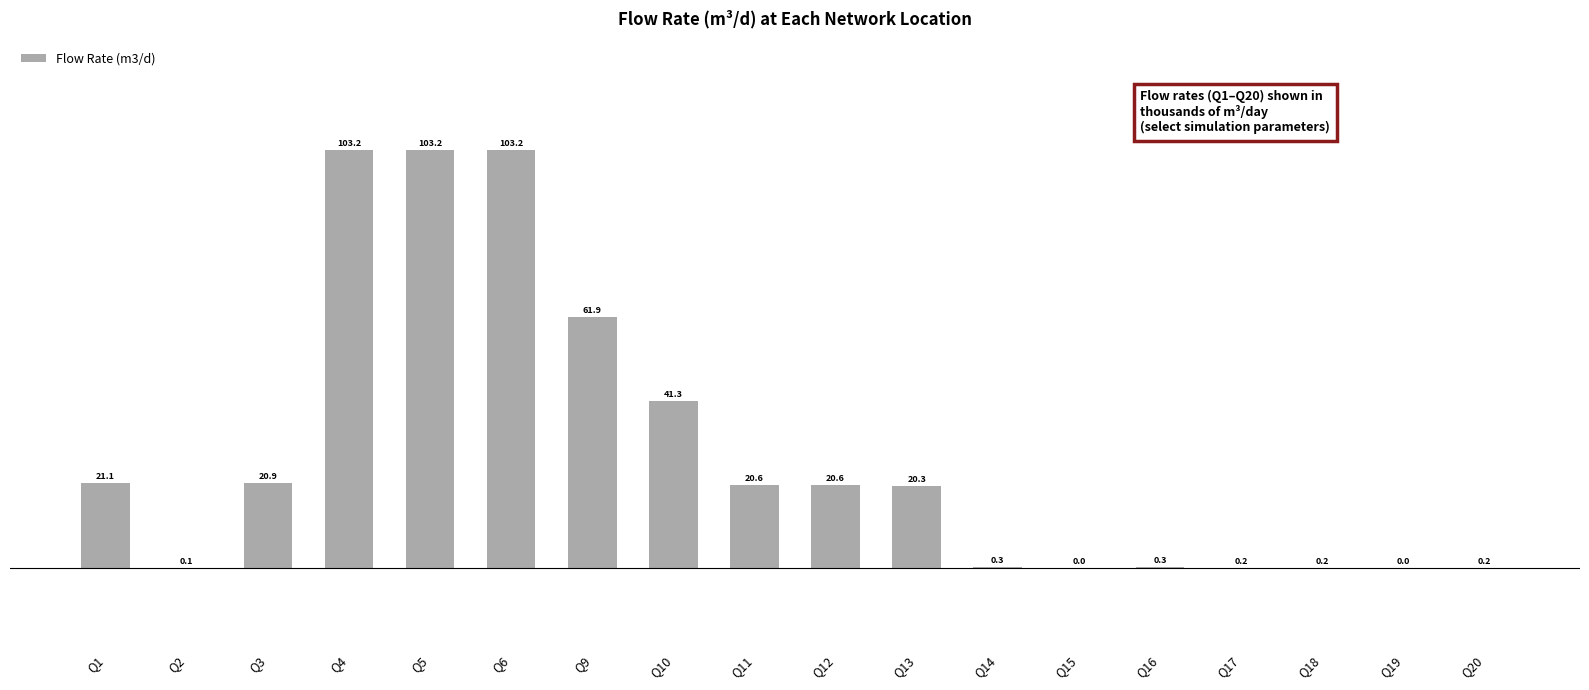

Are the bars grouped side by side (vs. stacked)?

No